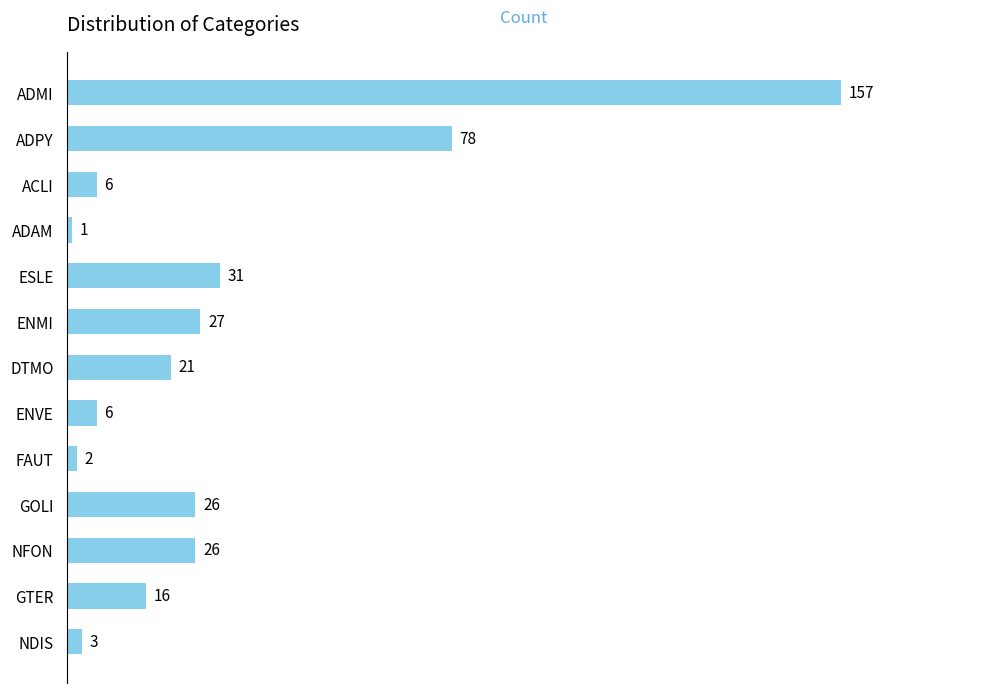

What is the value of the 5th bar from the top?

31